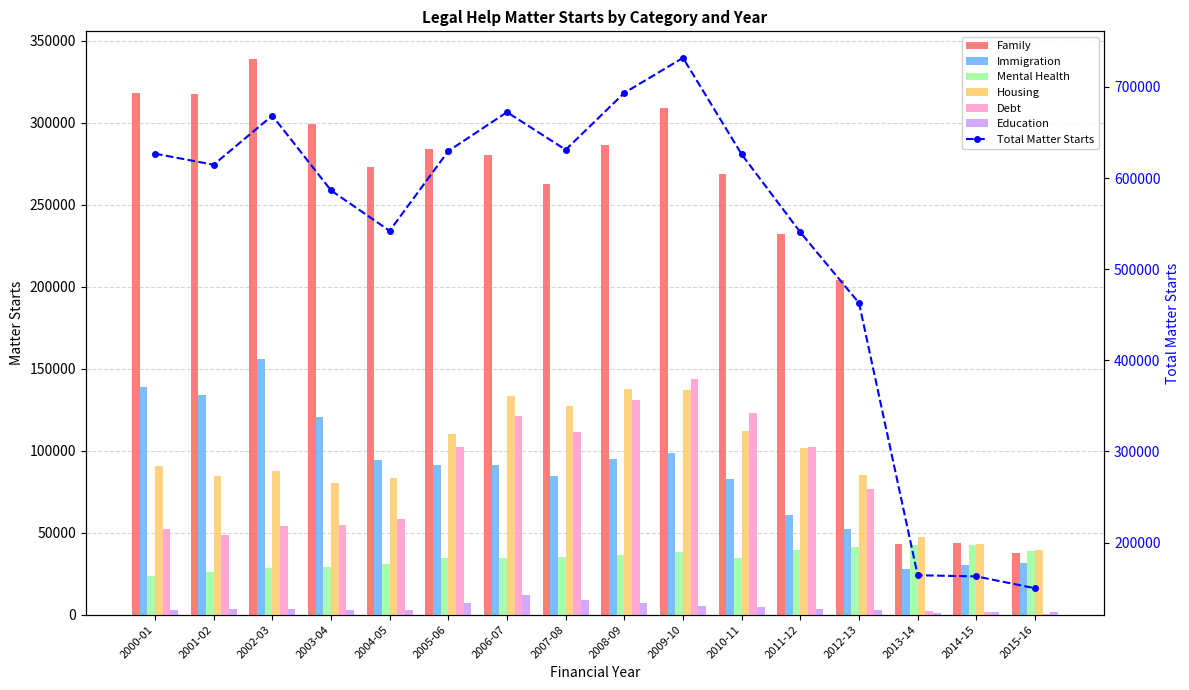

Where is Immigration nearest to the value 92011?

2005-06